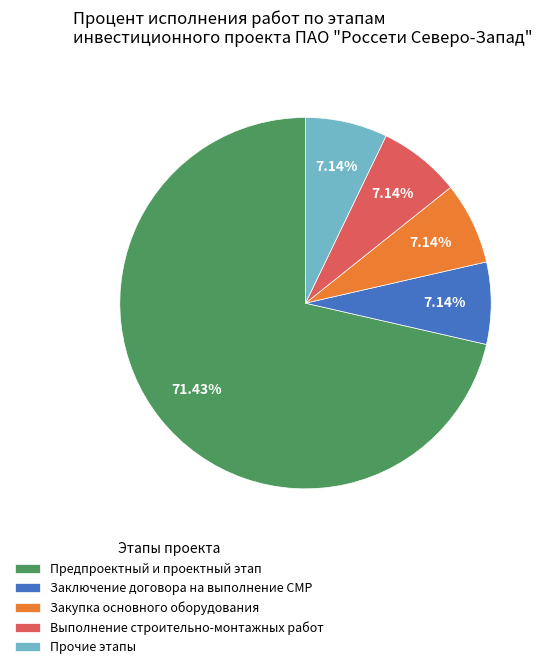

Which slice is the largest?

Предпроектный и проектный этап